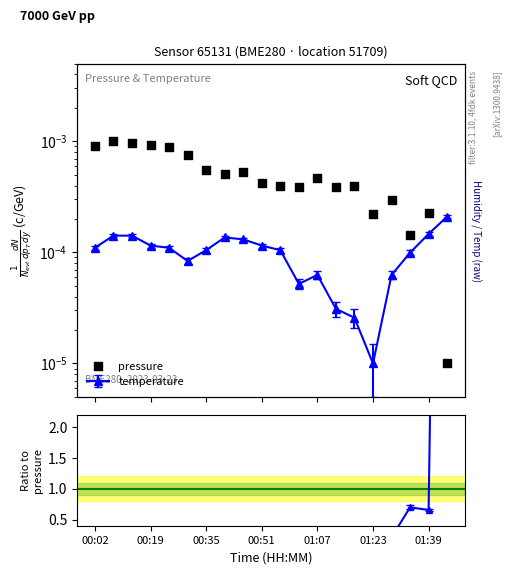

Which has a higher value, 7 or 8?

8